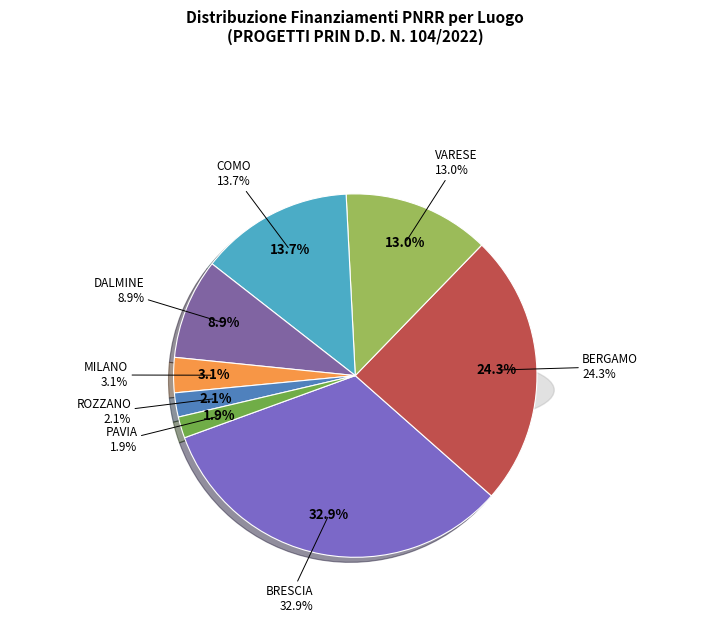

Which slice is the largest?

BRESCIA (D53D23004110006)